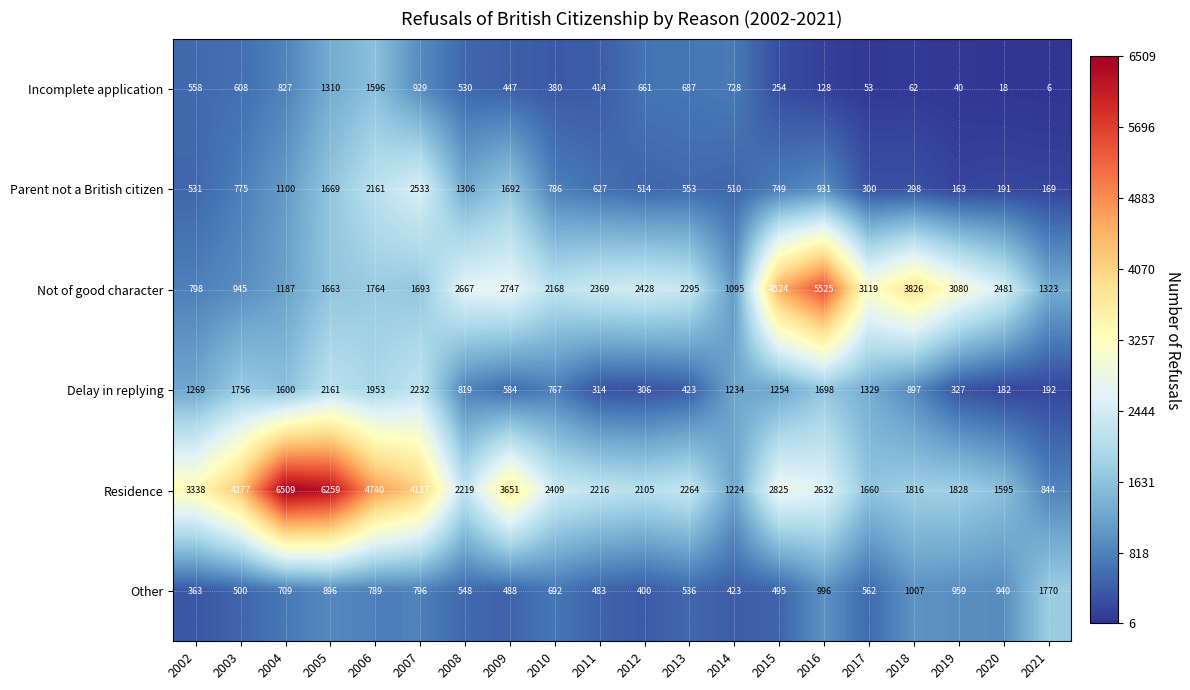

Which series has the widest spread of values?

Residence